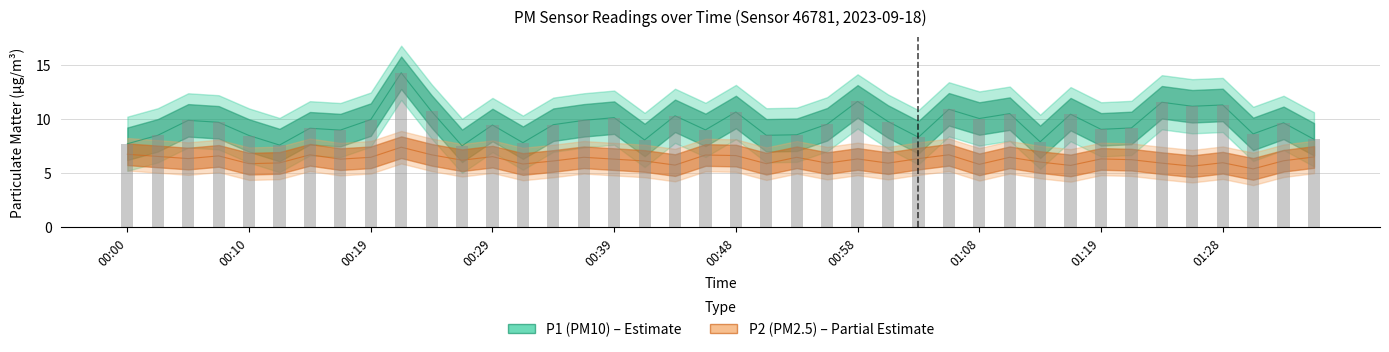

How many data points in P1 are above 9?

25